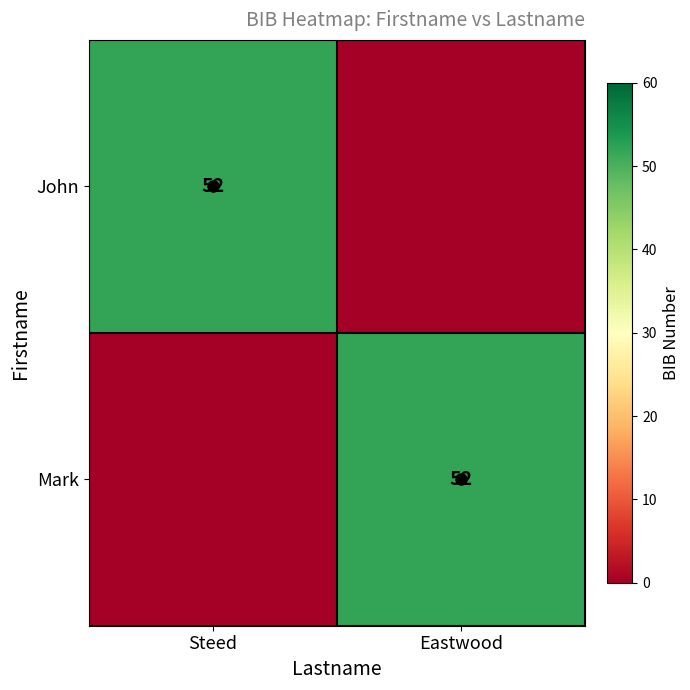

True or false: Mark has a value of 52 at Eastwood.

True